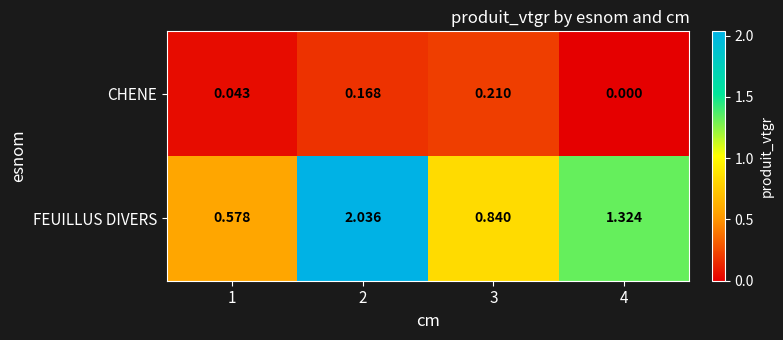

Which series has the widest spread of values?

FEUILLUS DIVERS